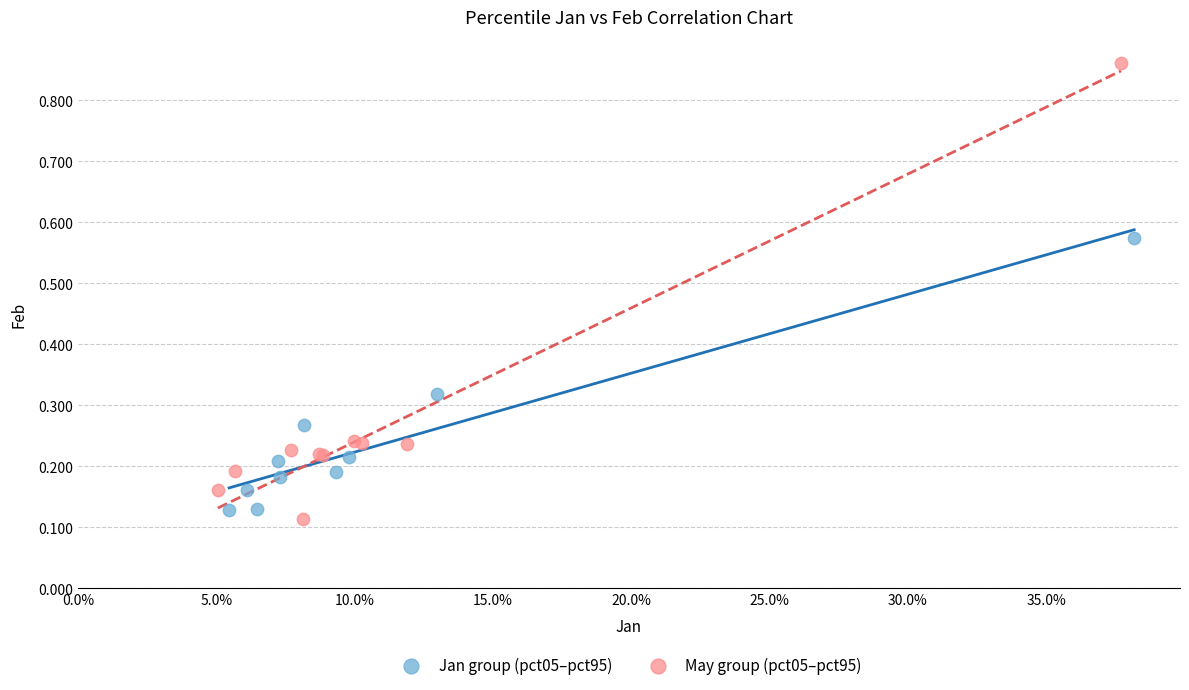

What are all the series names shown in the legend?

Jan group (pct05–pct95), May group (pct05–pct95)